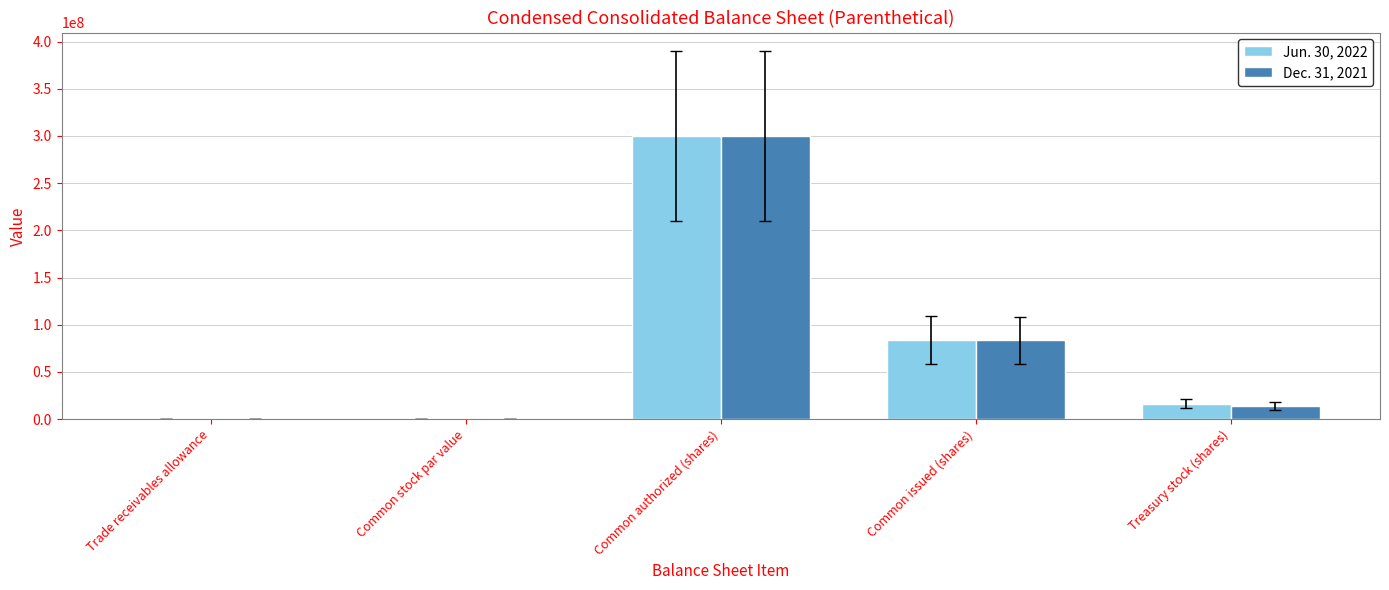

Which category has the highest value across all series?

Common authorized (shares)